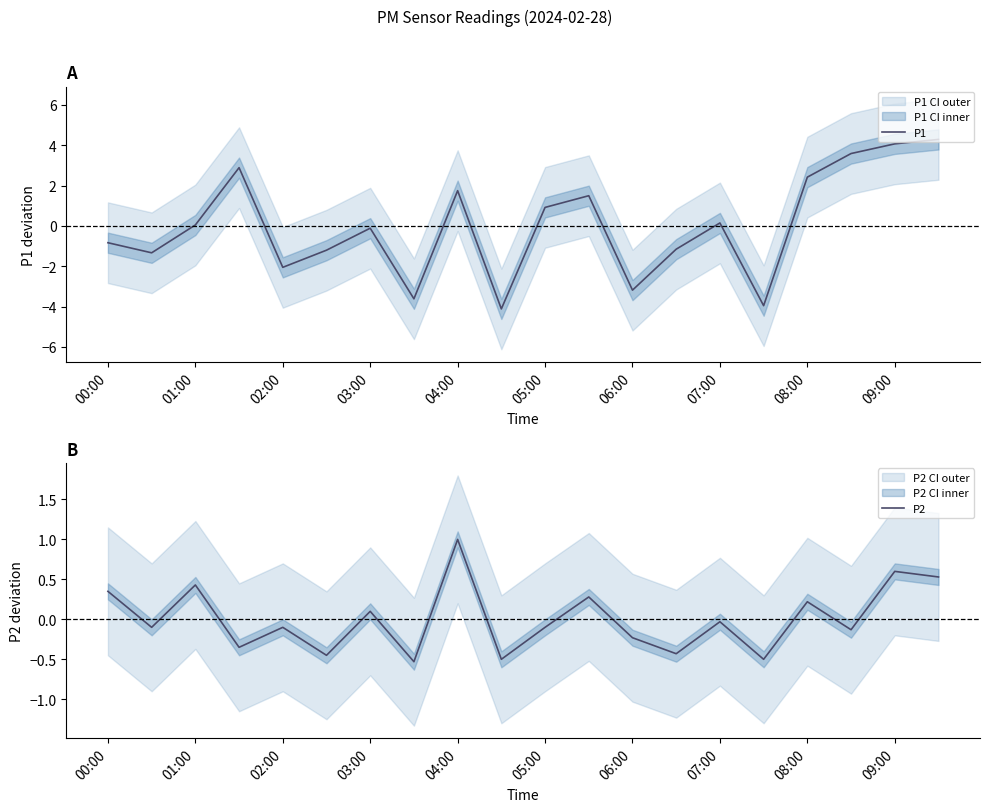

The value of P1 at 08:00 is 2.4. True or false?

True